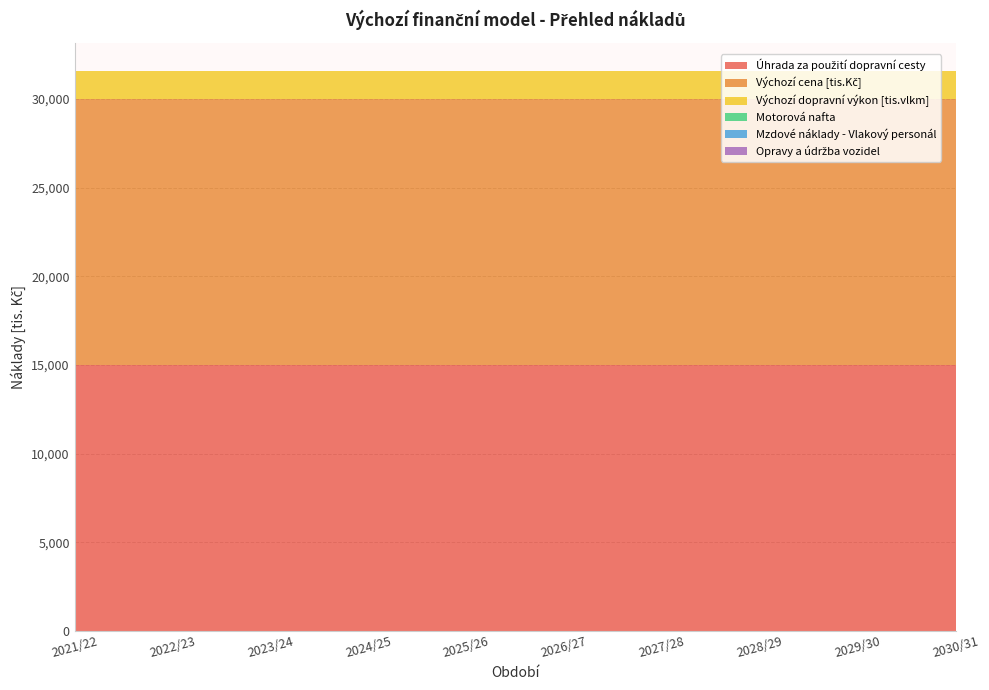

Reading left to right, transcribe all the data shown in this chart.

Úhrada za použití dopravní cesty: 2021/22=15000	2022/23=15000	2023/24=15000	2024/25=15000	2025/26=15000	2026/27=15000	2027/28=15000	2028/29=15000	2029/30=15000	2030/31=15000
Výchozí cena [tis.Kč]: 2021/22=15000	2022/23=15000	2023/24=15000	2024/25=15000	2025/26=15000	2026/27=15000	2027/28=15000	2028/29=15000	2029/30=15000	2030/31=15000
Výchozí dopravní výkon [tis.vlkm]: 2021/22=1570	2022/23=1570	2023/24=1570	2024/25=1570	2025/26=1570	2026/27=1570	2027/28=1570	2028/29=1570	2029/30=1570	2030/31=1570
Motorová nafta: 2021/22=0	2022/23=0	2023/24=0	2024/25=0	2025/26=0	2026/27=0	2027/28=0	2028/29=0	2029/30=0	2030/31=0
Mzdové náklady - Vlakový personál: 2021/22=0	2022/23=0	2023/24=0	2024/25=0	2025/26=0	2026/27=0	2027/28=0	2028/29=0	2029/30=0	2030/31=0
Opravy a údržba vozidel: 2021/22=0	2022/23=0	2023/24=0	2024/25=0	2025/26=0	2026/27=0	2027/28=0	2028/29=0	2029/30=0	2030/31=0